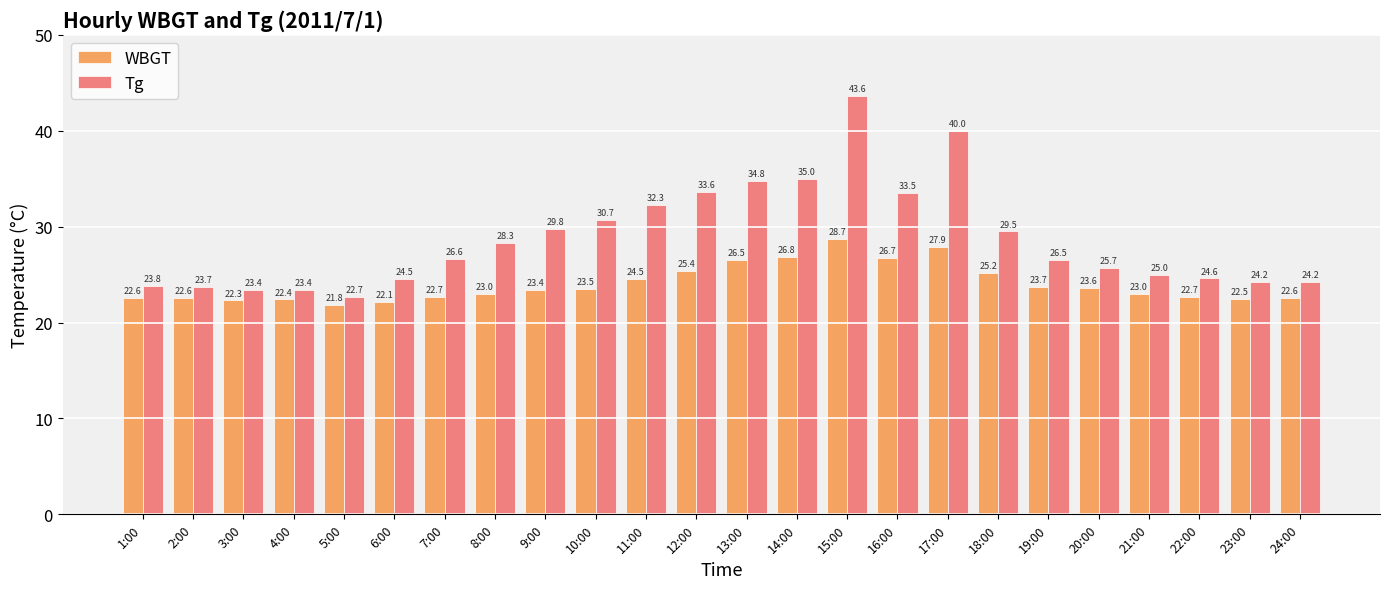

Reading right to left, transcribe all the data shown in this chart.

WBGT: 24:00=22.6	23:00=22.5	22:00=22.7	21:00=23.0	20:00=23.6	19:00=23.7	18:00=25.2	17:00=27.9	16:00=26.7	15:00=28.7	14:00=26.8	13:00=26.5	12:00=25.4	11:00=24.5	10:00=23.5	9:00=23.4	8:00=23.0	7:00=22.7	6:00=22.1	5:00=21.8	4:00=22.4	3:00=22.3	2:00=22.6	1:00=22.6
Tg: 24:00=24.2	23:00=24.2	22:00=24.6	21:00=25.0	20:00=25.7	19:00=26.5	18:00=29.5	17:00=40.0	16:00=33.5	15:00=43.6	14:00=35.0	13:00=34.8	12:00=33.6	11:00=32.3	10:00=30.7	9:00=29.8	8:00=28.3	7:00=26.6	6:00=24.5	5:00=22.7	4:00=23.4	3:00=23.4	2:00=23.7	1:00=23.8